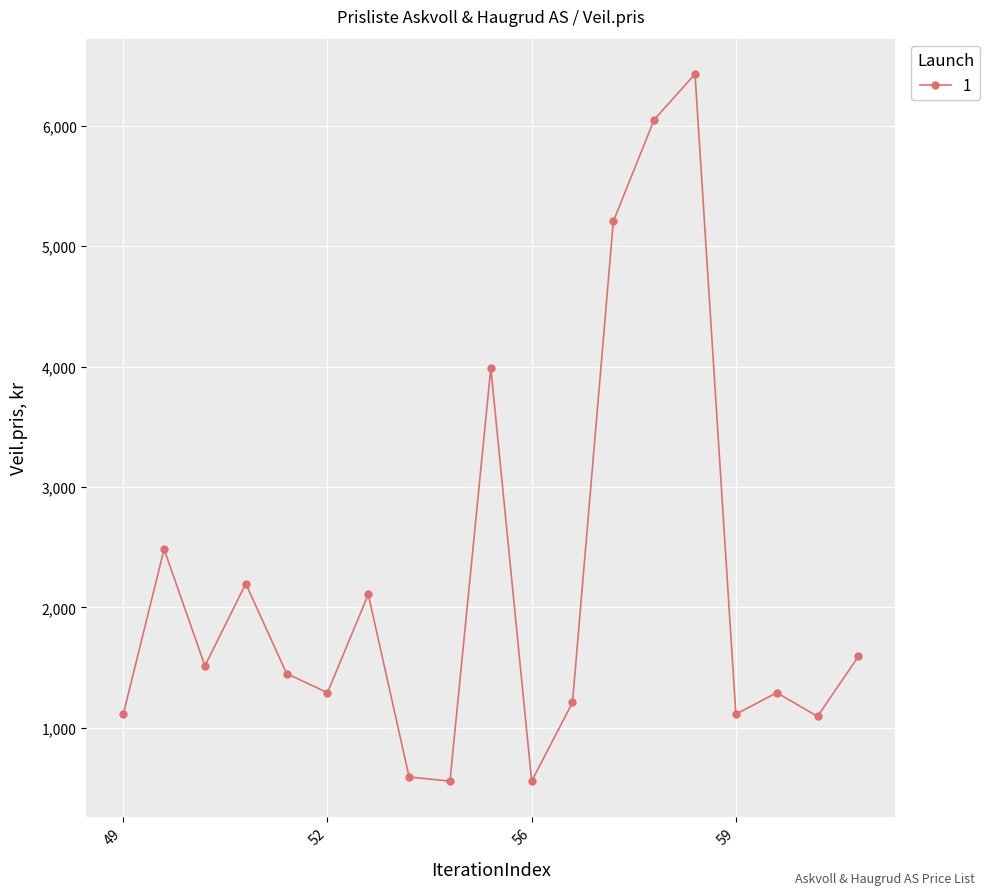

What is the minimum value shown in the chart?

555.7